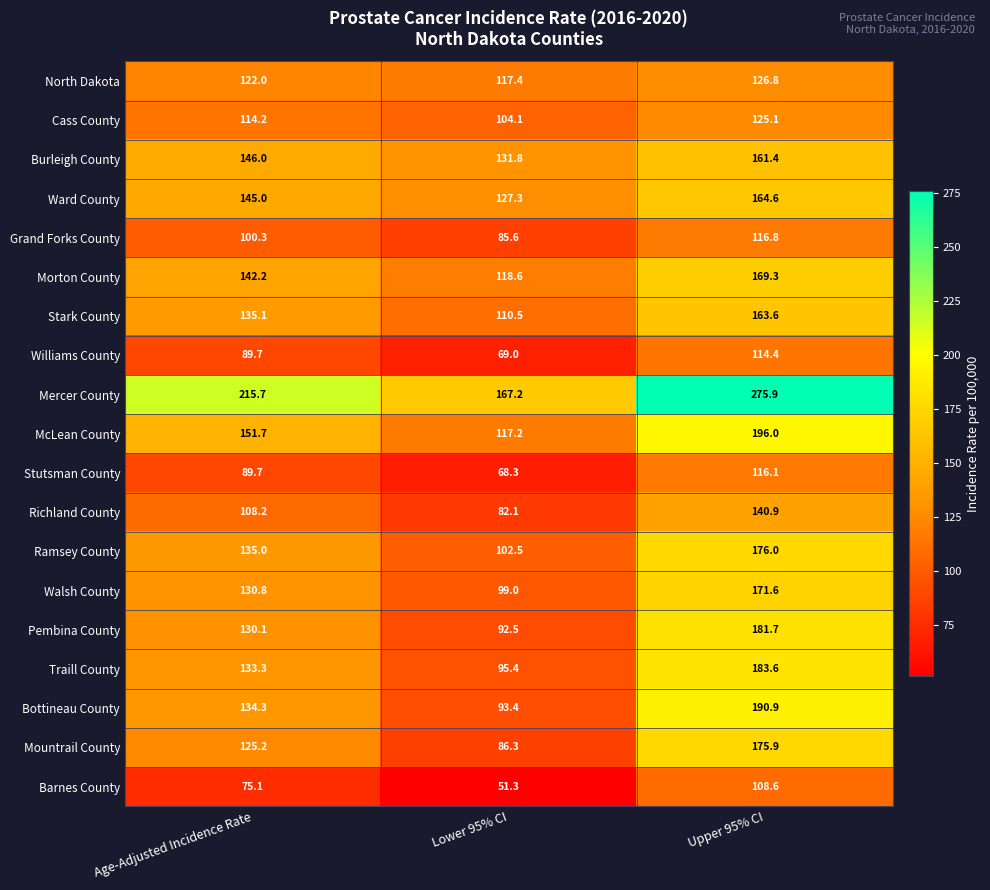

Which category has the lowest value across all series?

Lower 95% CI